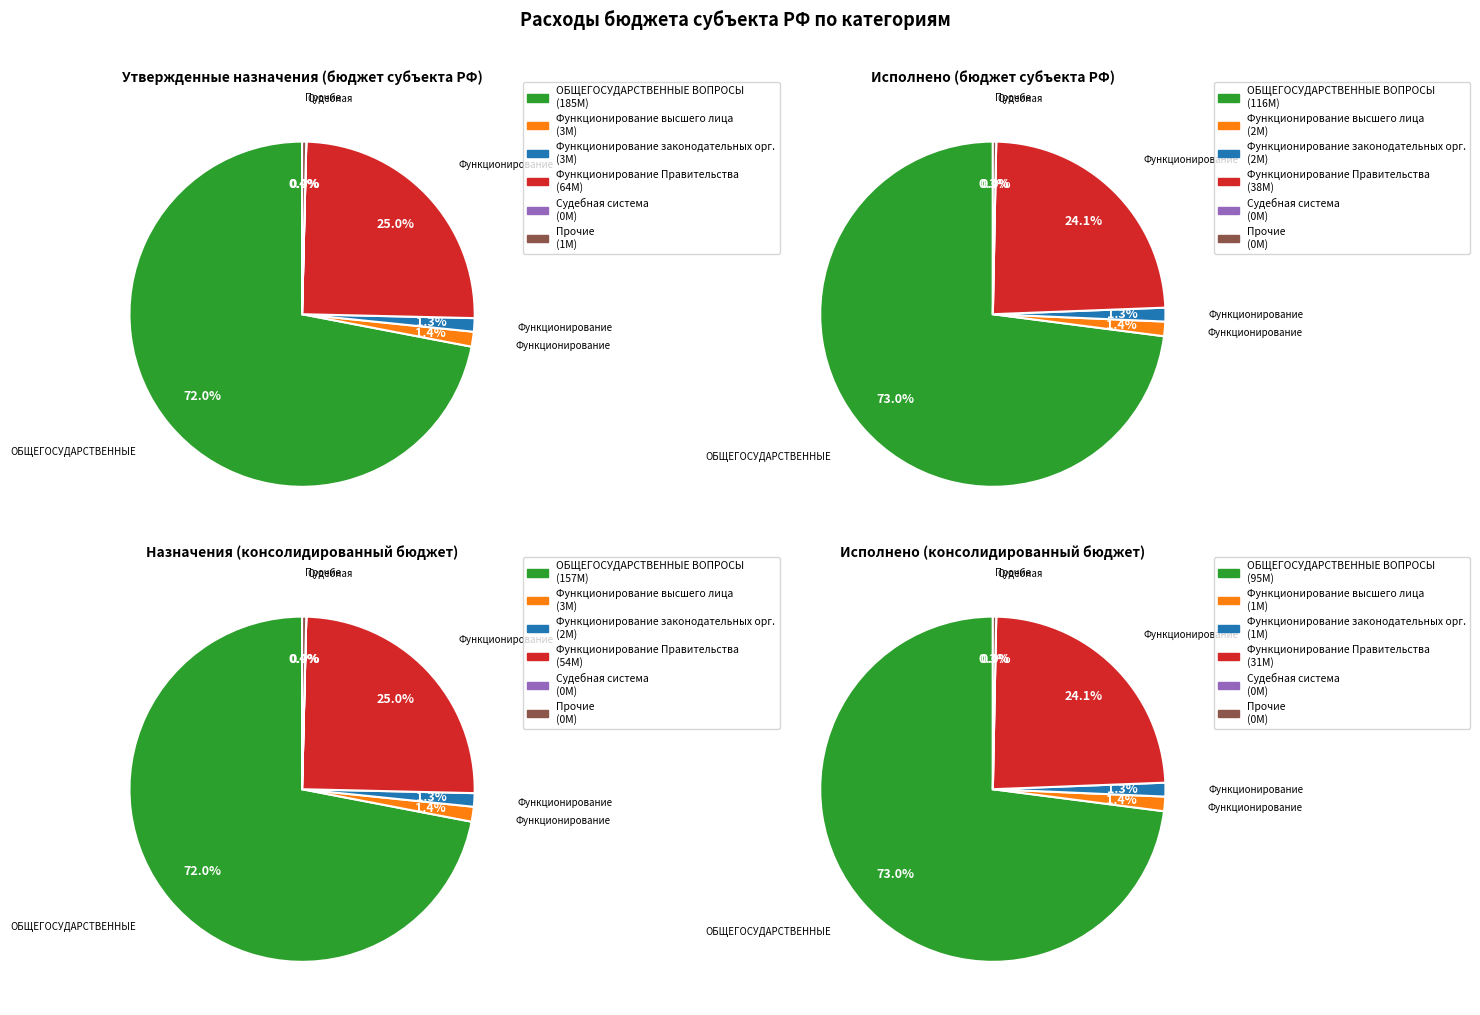

What percentage do Функционирование законодательных органов and Судебная система together represent?

1.3%